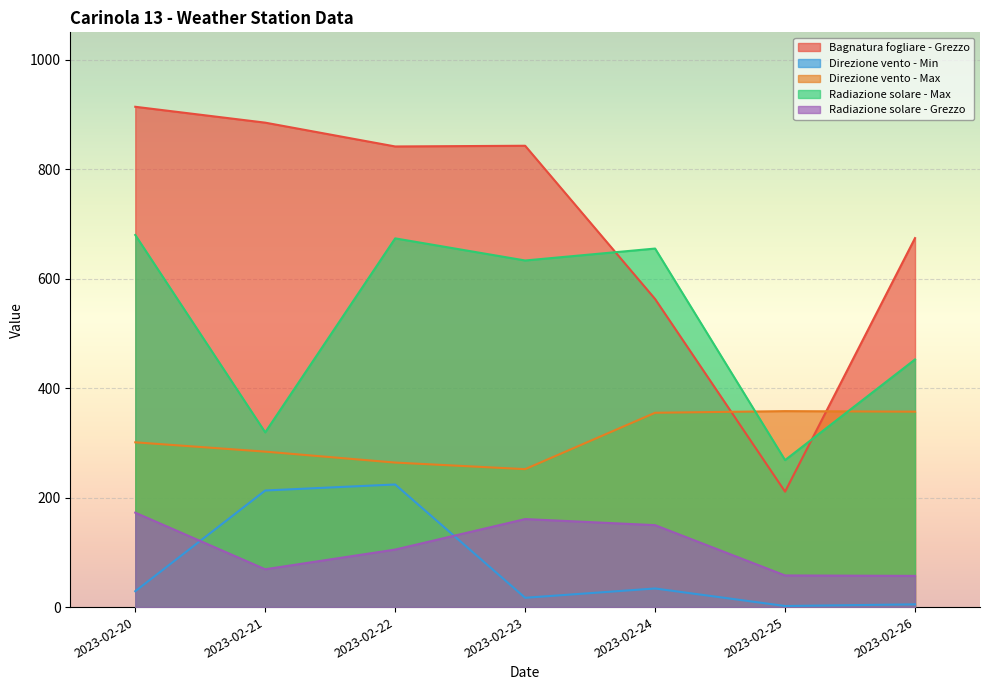

At which label is Radiazione solare - Grezzo closest to 114?

2023-02-22